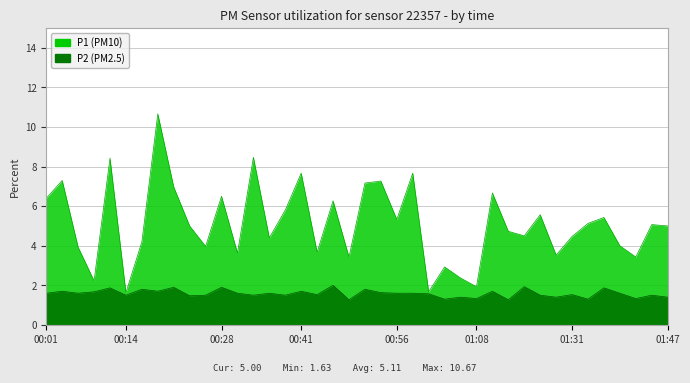

How many data points does each series have?

40